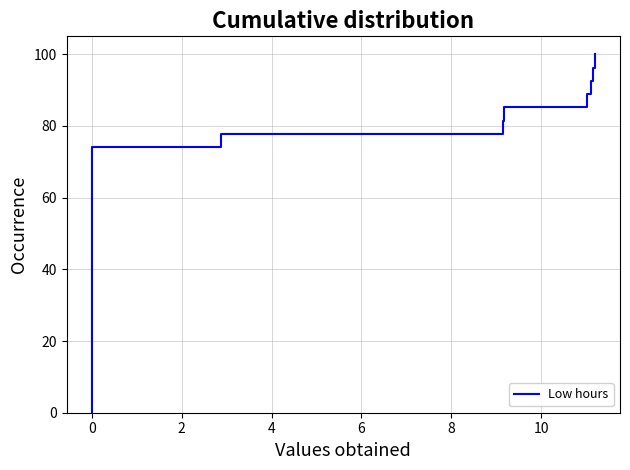

What is the value of the 25th point from the left?

88.9